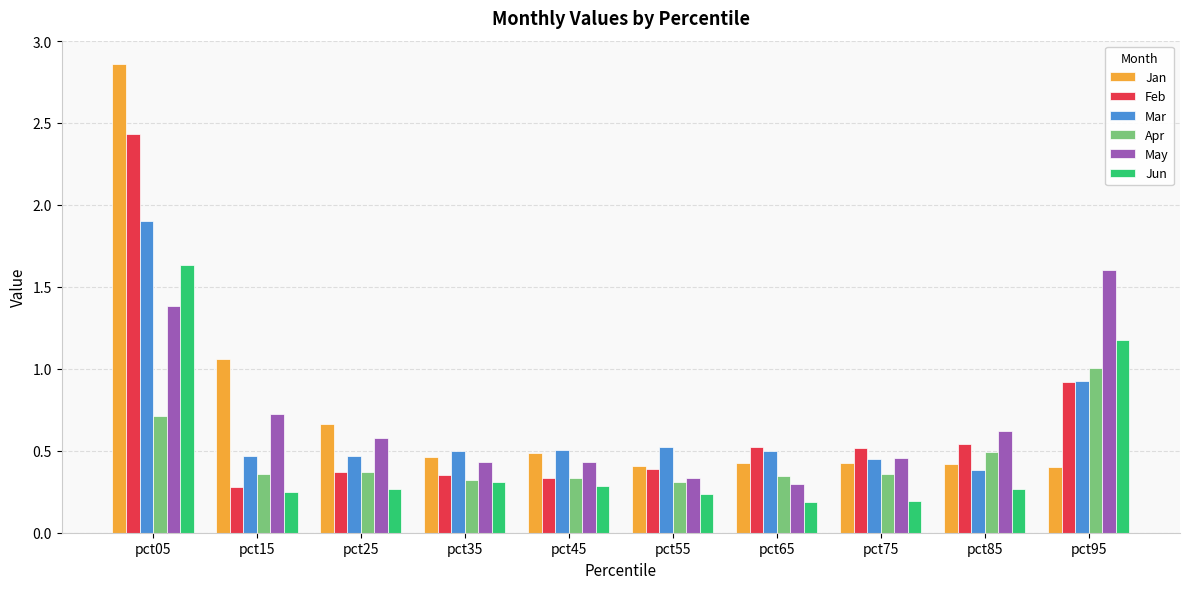

Is the value of Jun at pct25 greater than the value of Feb at pct35?

No